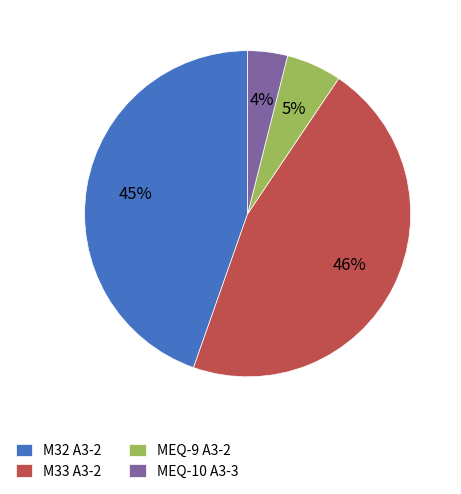

What is the largest slice in the pie chart?

M33 A3-2